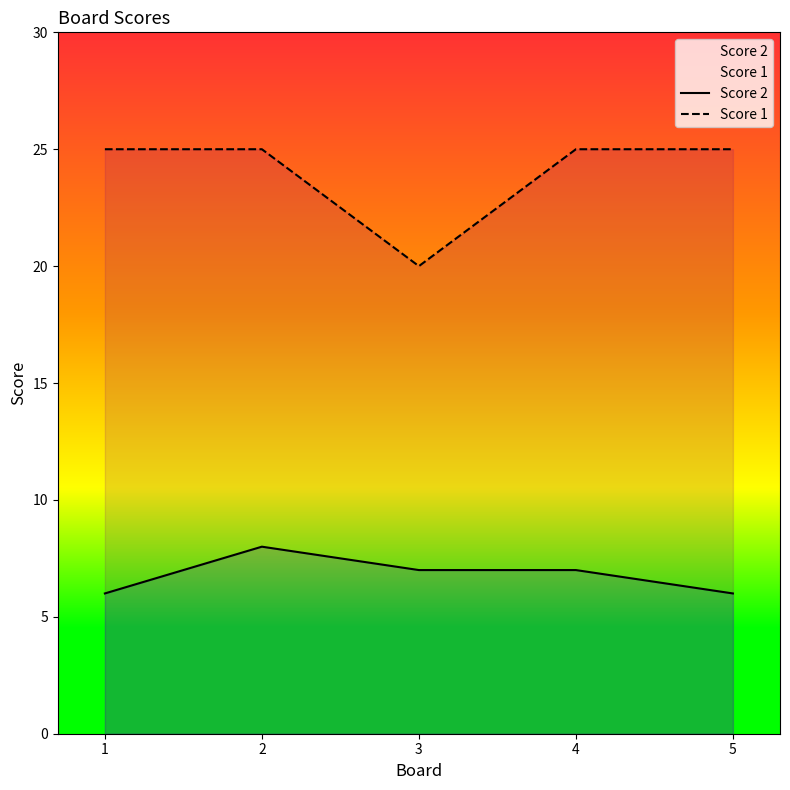

Between 2 and 1, which is larger?

2